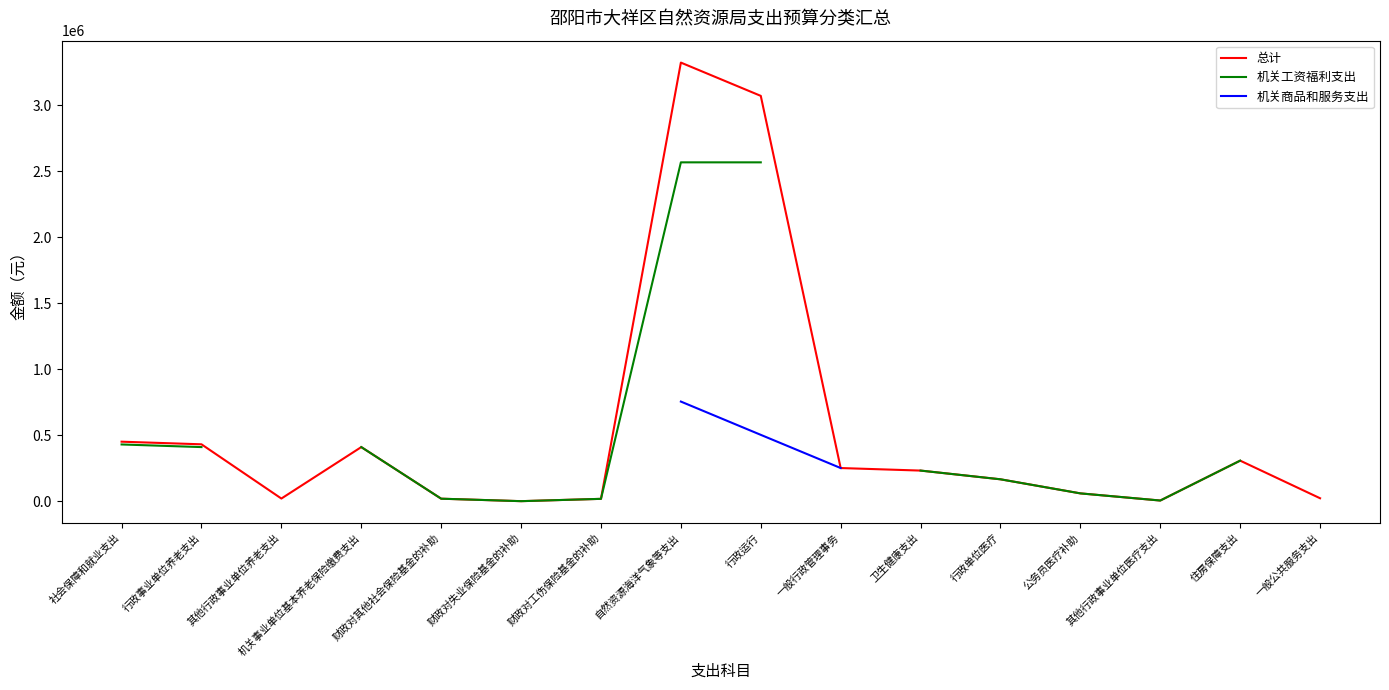

What is the value of the 总计 point at the 12th from the left?

166719.5